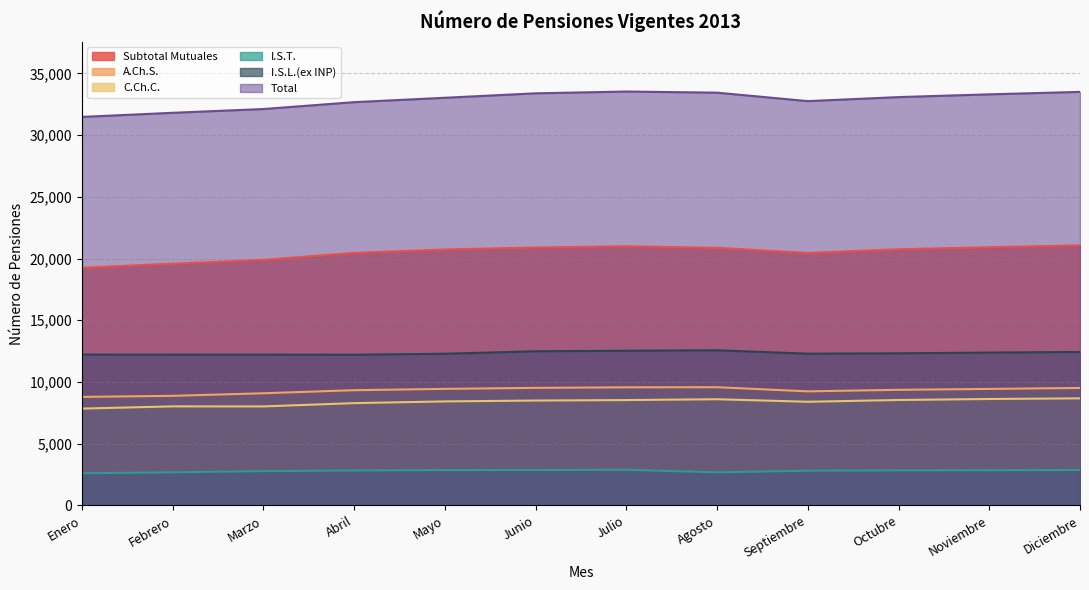

What is the approximate value of Total at Junio?

33385